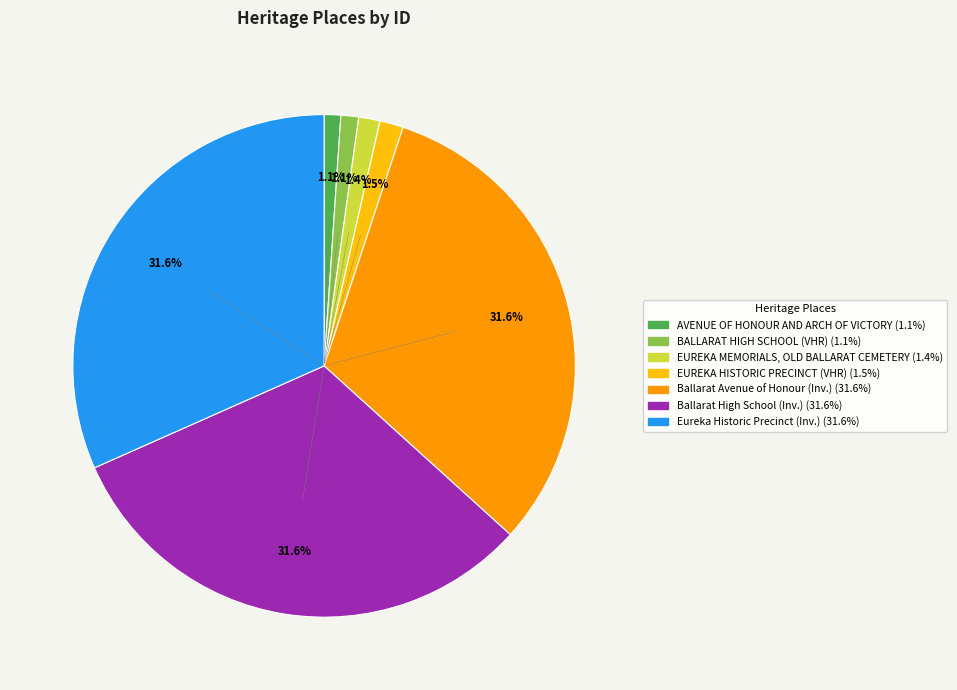

How many slices are in this pie chart?

7